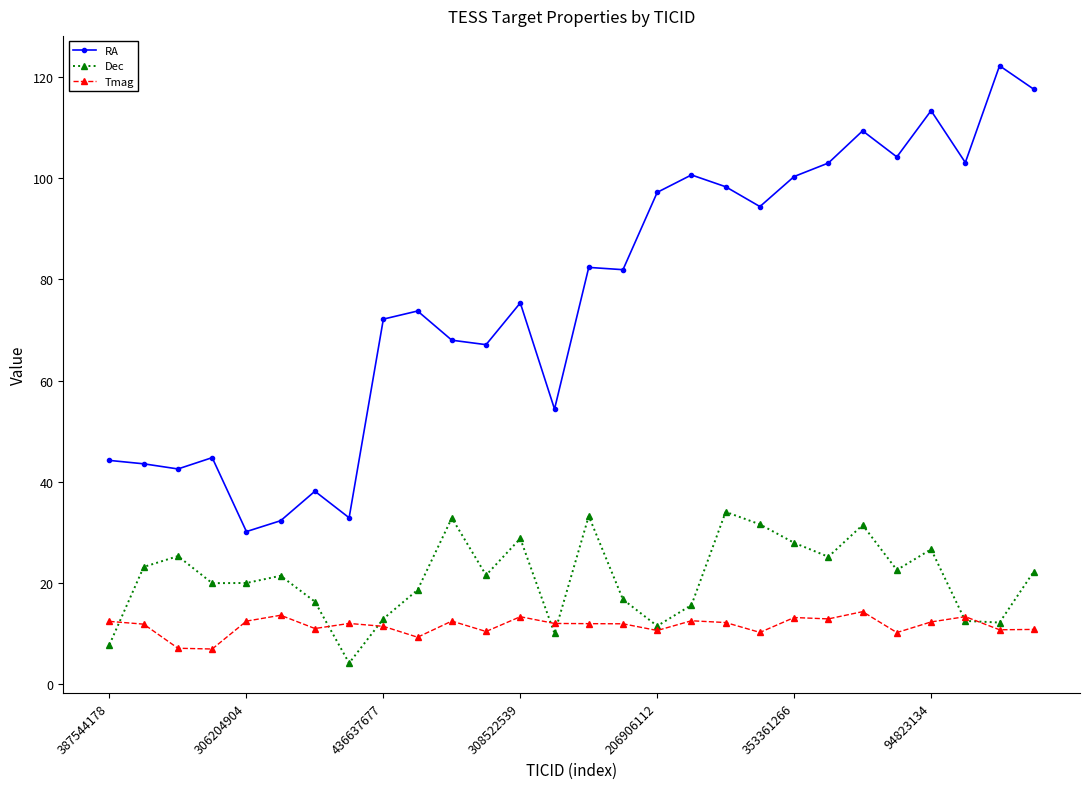

Which series has the largest total across all categories?

RA